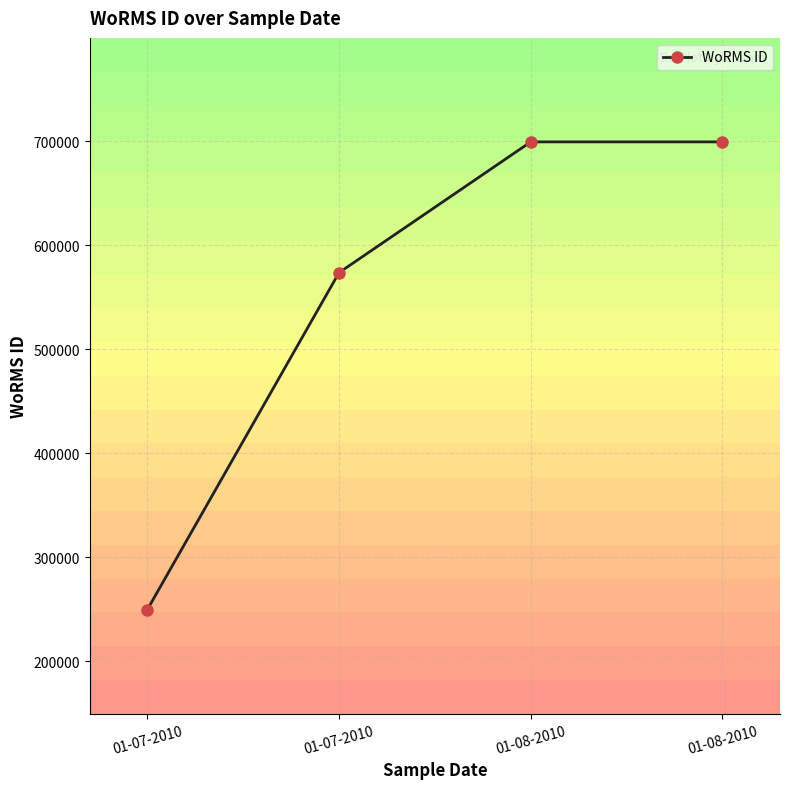

Reading left to right, what are all the values shown in this chart?

01-07-2010=249731	01-07-2010=573853	01-08-2010=699620	01-08-2010=699620